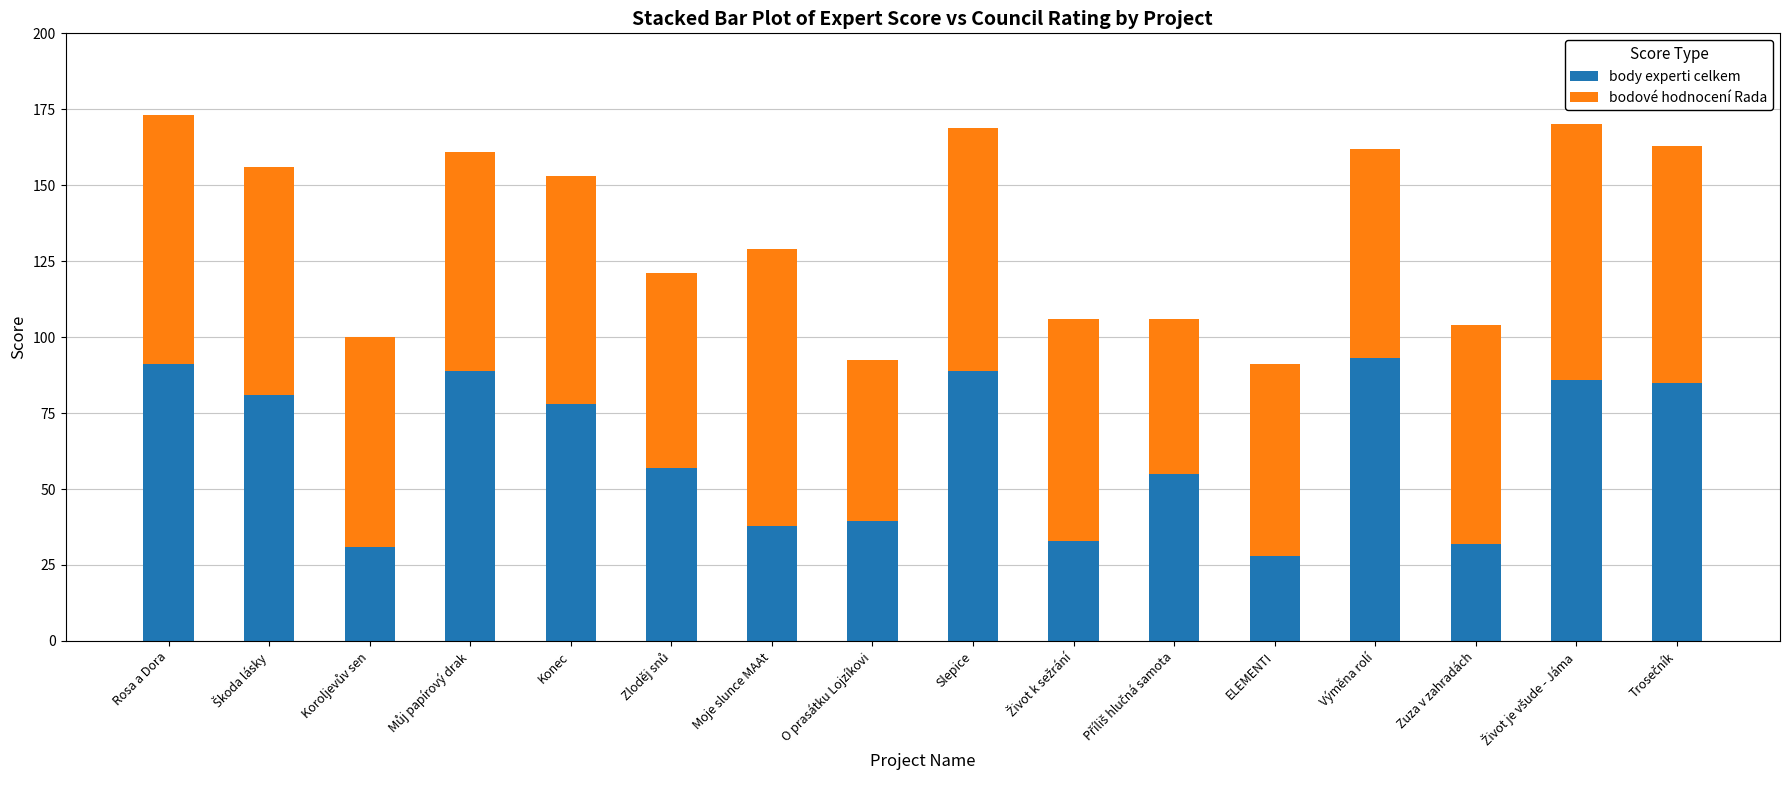

What is the total value across all series at Výměna rolí?

162.0